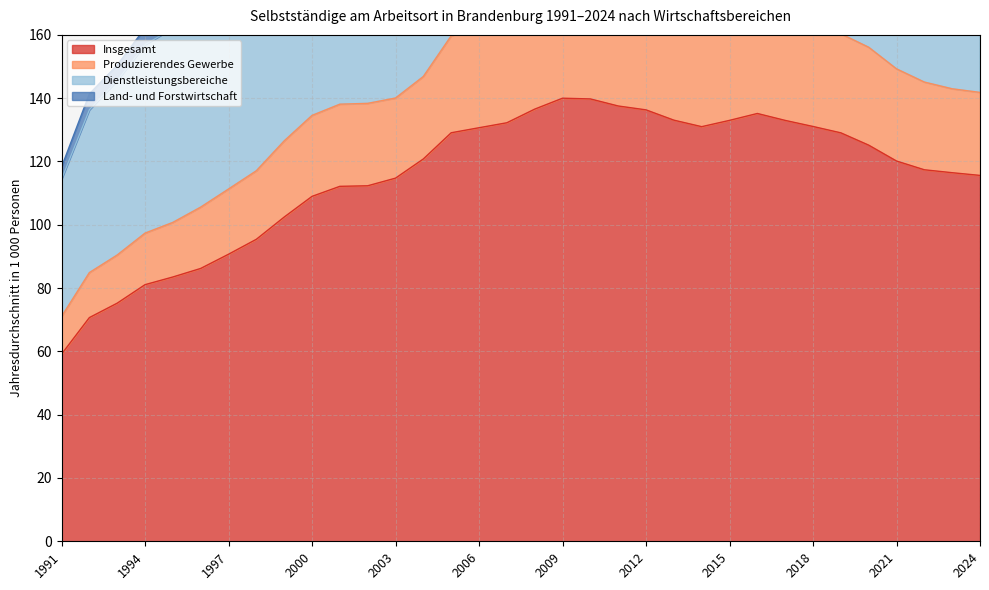

What is the maximum value for Insgesamt?

140.0